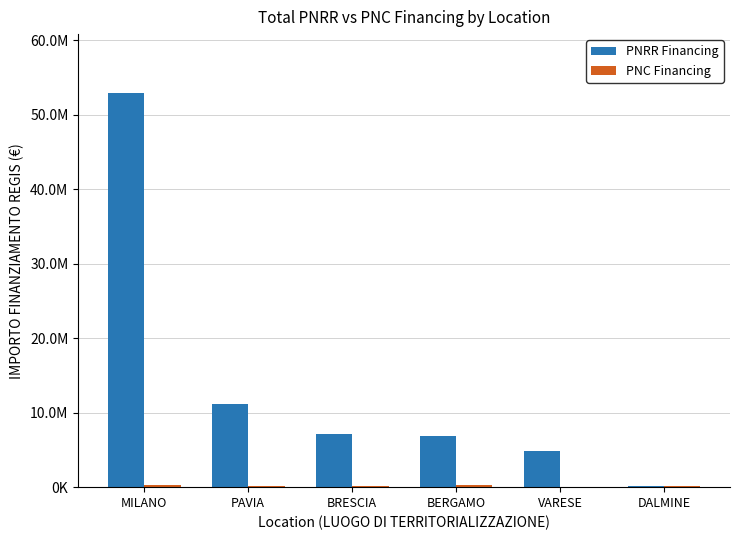

Are the bars horizontal?

No